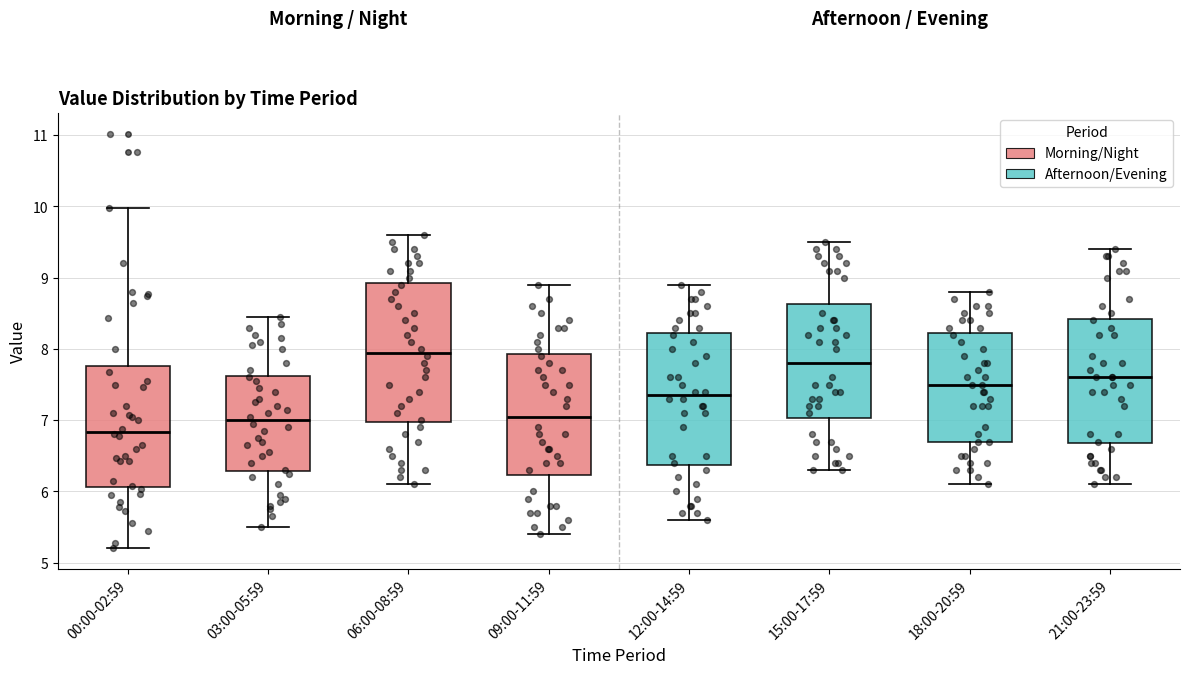

Reading left to right, transcribe this box plot: for each box, give where its median line is, the range the box spans, and where its two whiskers end, as read against the y-axis. The values are not printed on the chart, so give them approximately, as read against the axis.

00:00-02:59: median 6.8, box 6.1 to 7.8, whiskers 5.2 to 10.0
03:00-05:59: median 7.0, box 6.3 to 7.6, whiskers 5.5 to 8.5
06:00-08:59: median 8.0, box 7.0 to 8.9, whiskers 6.1 to 9.6
09:00-11:59: median 7.1, box 6.2 to 7.9, whiskers 5.4 to 8.9
12:00-14:59: median 7.4, box 6.4 to 8.2, whiskers 5.6 to 8.9
15:00-17:59: median 7.8, box 7.0 to 8.6, whiskers 6.3 to 9.5
18:00-20:59: median 7.5, box 6.7 to 8.2, whiskers 6.1 to 8.8
21:00-23:59: median 7.6, box 6.7 to 8.4, whiskers 6.1 to 9.4